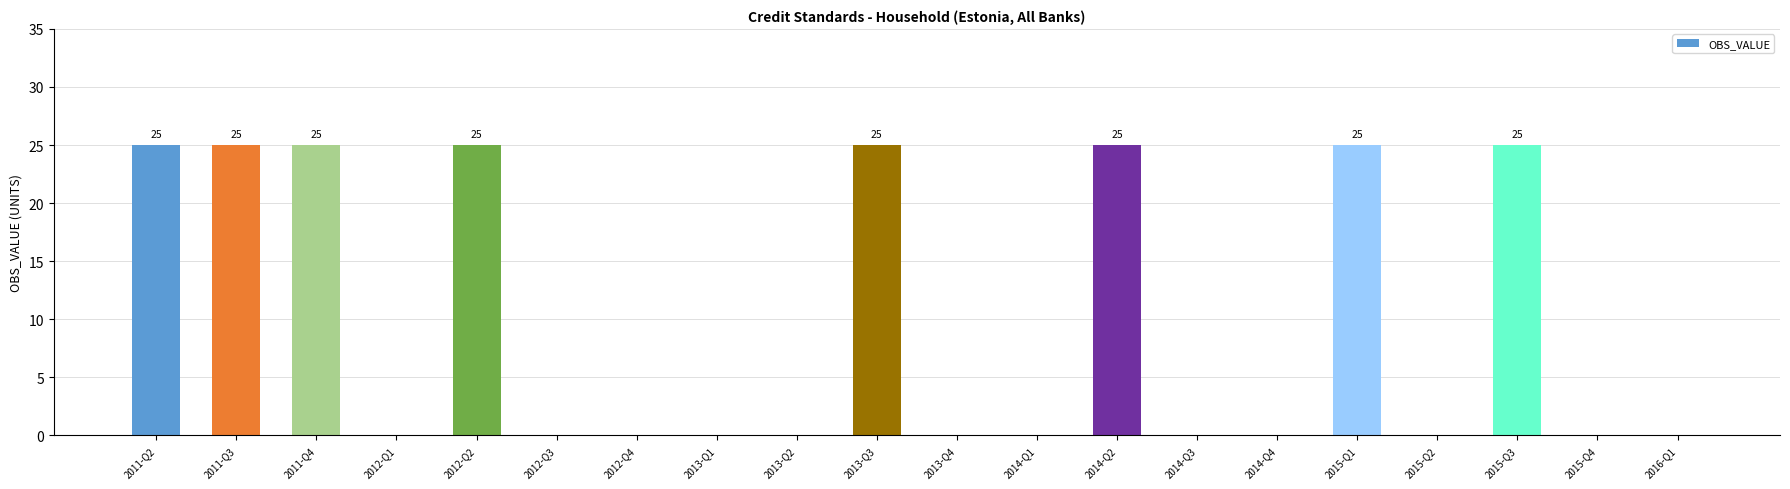

Reading right to left, extract all data points from this chart.

2016-Q1=0	2015-Q4=0	2015-Q3=25	2015-Q2=0	2015-Q1=25	2014-Q4=0	2014-Q3=0	2014-Q2=25	2014-Q1=0	2013-Q4=0	2013-Q3=25	2013-Q2=0	2013-Q1=0	2012-Q4=0	2012-Q3=0	2012-Q2=25	2012-Q1=0	2011-Q4=25	2011-Q3=25	2011-Q2=25